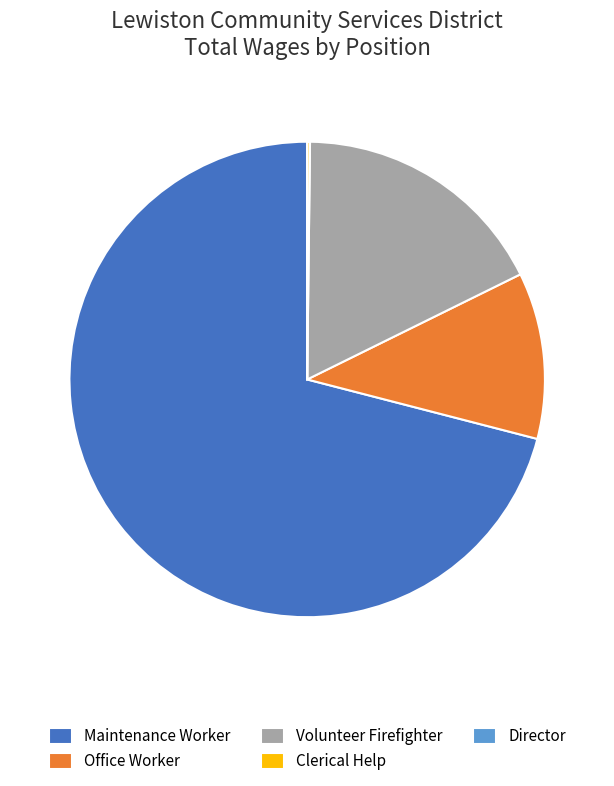

Is it true that Volunteer Firefighter is 6% of the pie?

False